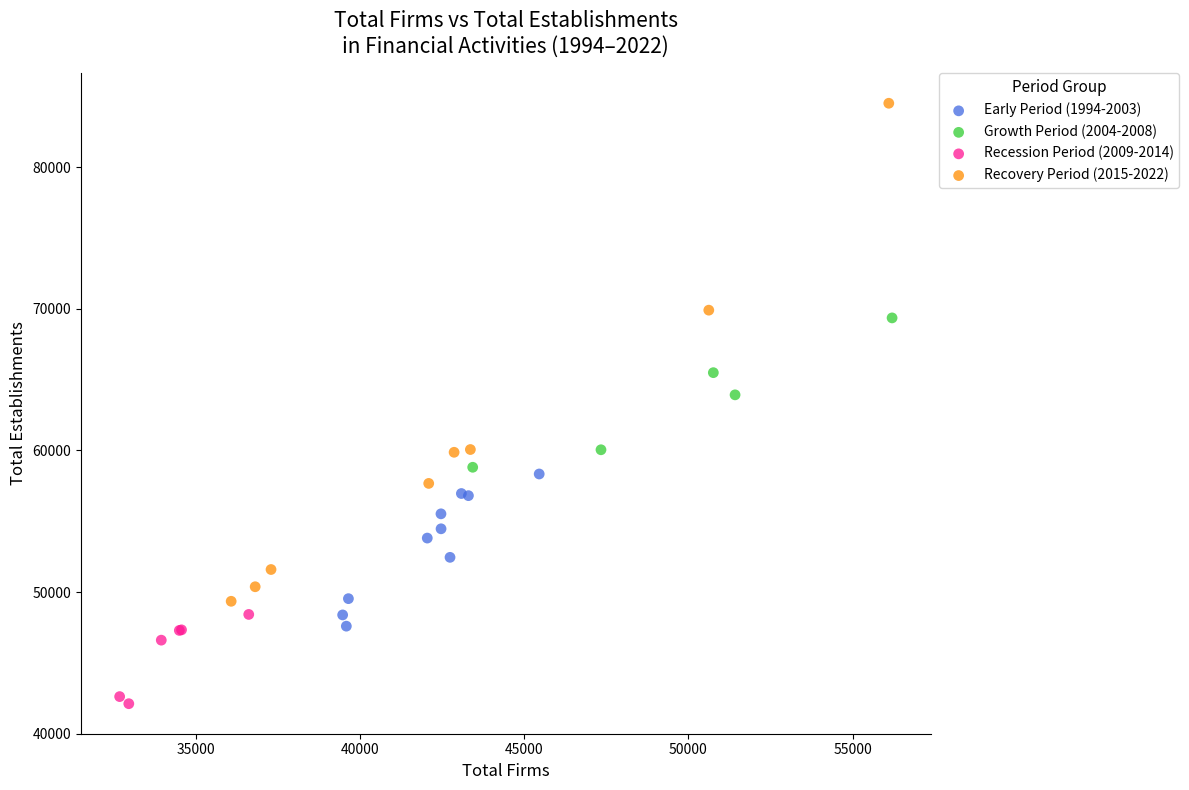

Which series contains the highest Y value?

Recovery Period (2015-2022)